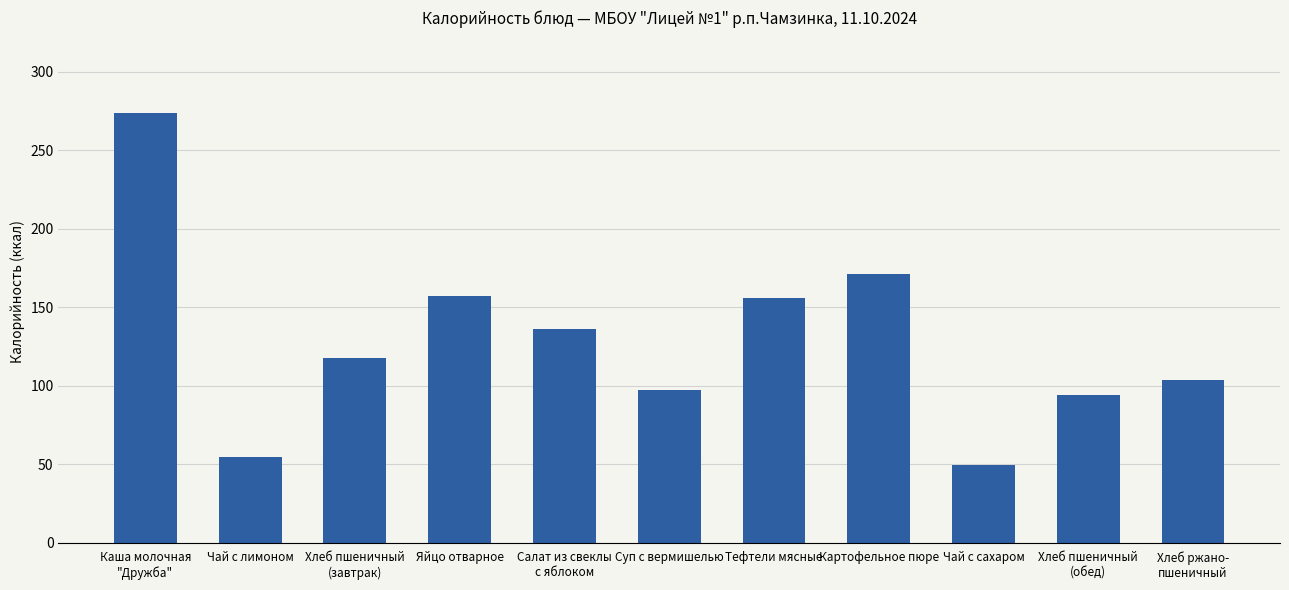

How many values exceed 117?

6